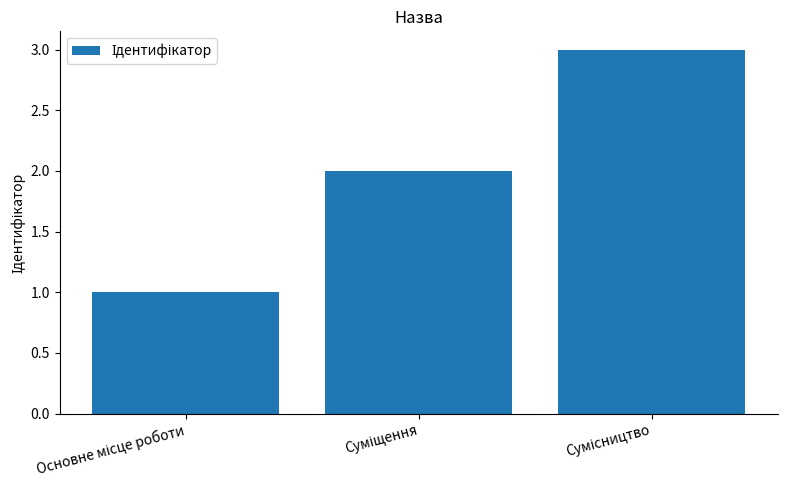

What is the sum of all values?

6